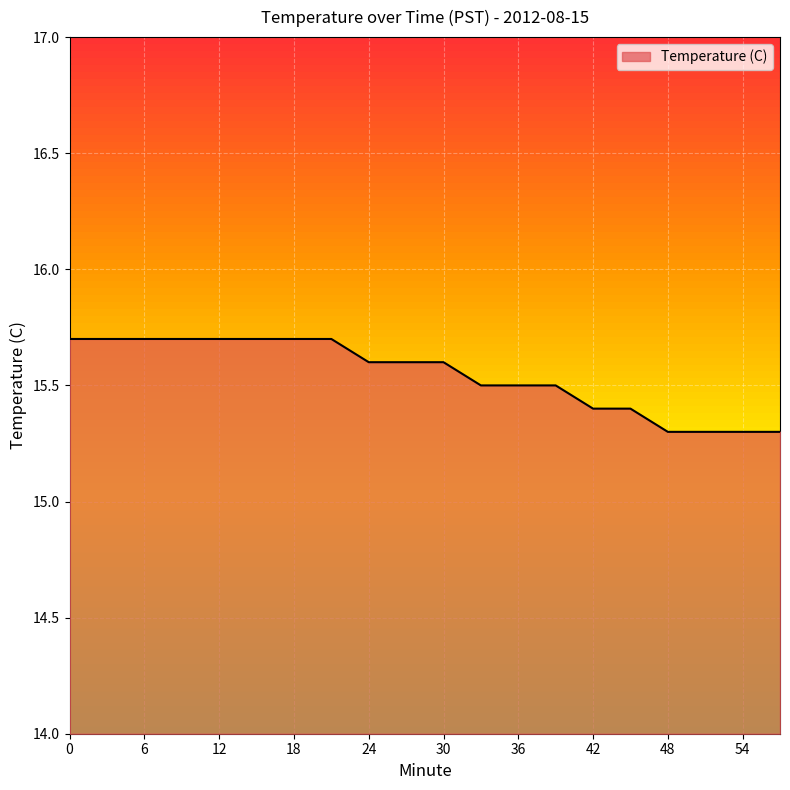

What is the greatest value displayed?

15.7